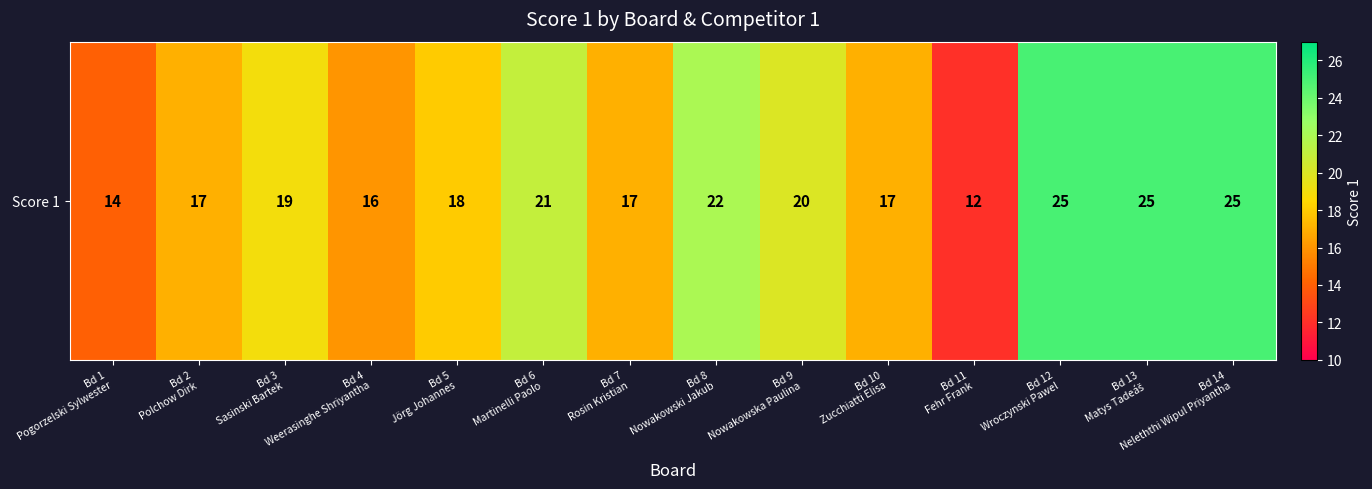

Where is the data nearest to the value 18?

Bd 5
Jörg Johannes